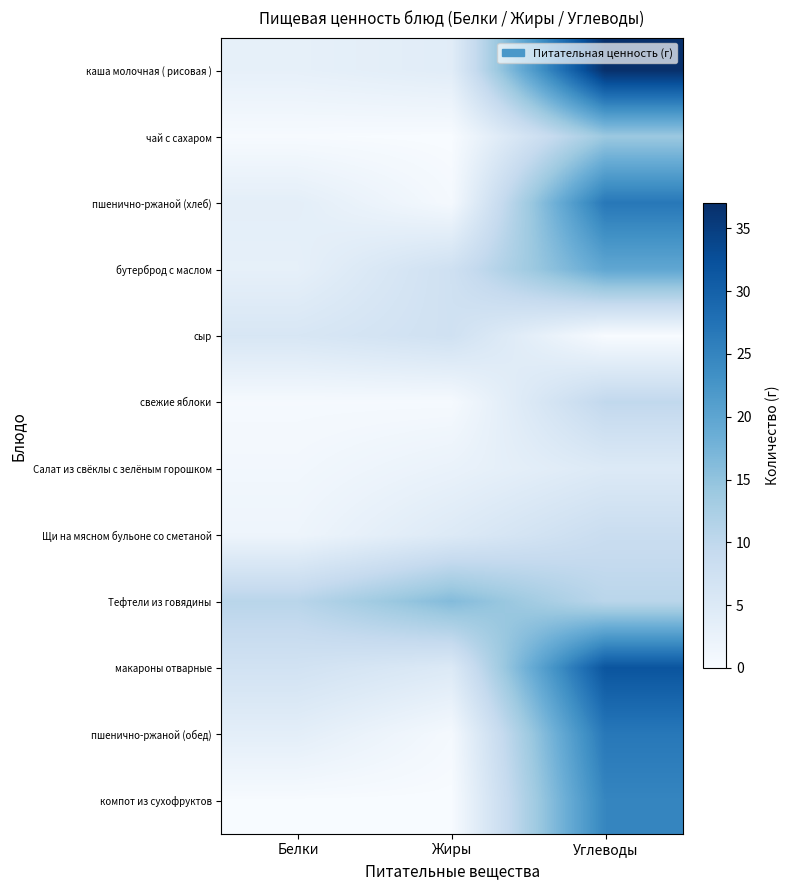

Reading left to right, what are all the values shown in this chart?

каша молочная ( рисовая ): Белки=3.1	Жиры=4.1	Углеводы=37.0
чай с сахаром: Белки=0.2	Жиры=0.0	Углеводы=14.0
пшенично-ржаной (хлеб): Белки=3.6	Жиры=0.6	Углеводы=26.7
бутерброд с маслом: Белки=3.1	Жиры=7.6	Углеводы=19.7
сыр: Белки=5.8	Жиры=7.4	Углеводы=0.0
свежие яблоки: Белки=0.4	Жиры=0.4	Углеводы=9.8
Салат из свёклы с зелёным горошком: Белки=1.0	Жиры=2.5	Углеводы=4.9
Щи на мясном бульоне со сметаной: Белки=1.8	Жиры=4.9	Углеводы=8.5
Тефтели из говядины: Белки=10.8	Жиры=16.3	Углеводы=10.6
макароны отварные: Белки=7.0	Жиры=5.0	Углеводы=31.7
пшенично-ржаной (обед): Белки=3.6	Жиры=0.6	Углеводы=26.7
компот из сухофруктов: Белки=0.0	Жиры=0.0	Углеводы=24.8